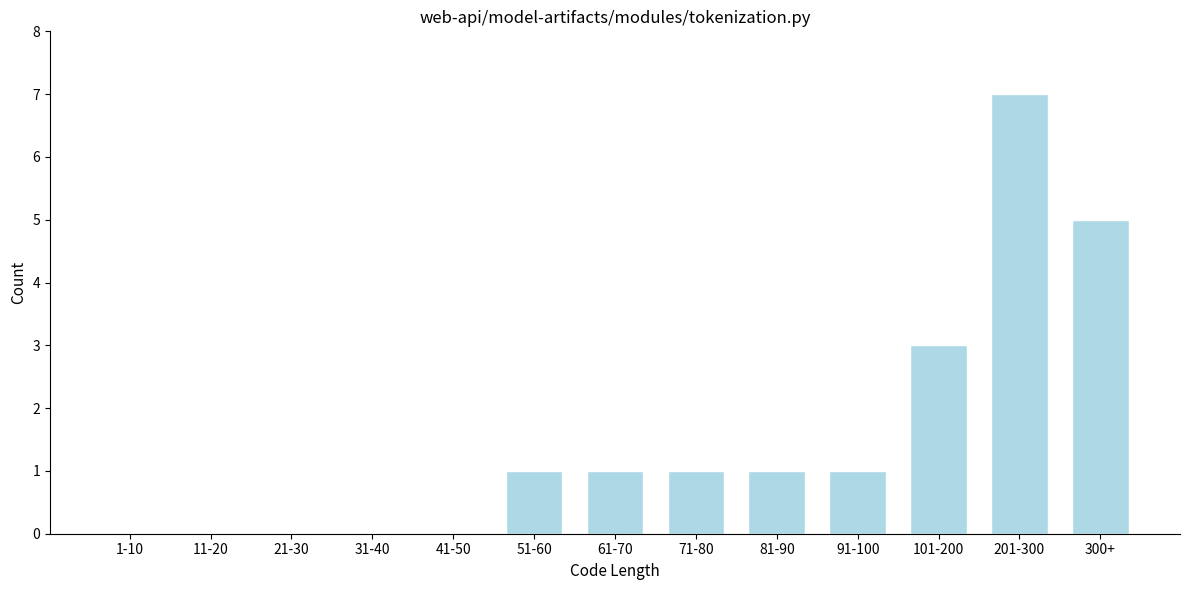

Reading left to right, list all the values displayed in this chart.

1-10=0	11-20=0	21-30=0	31-40=0	41-50=0	51-60=1	61-70=1	71-80=1	81-90=1	91-100=1	101-200=3	201-300=7	300+=5